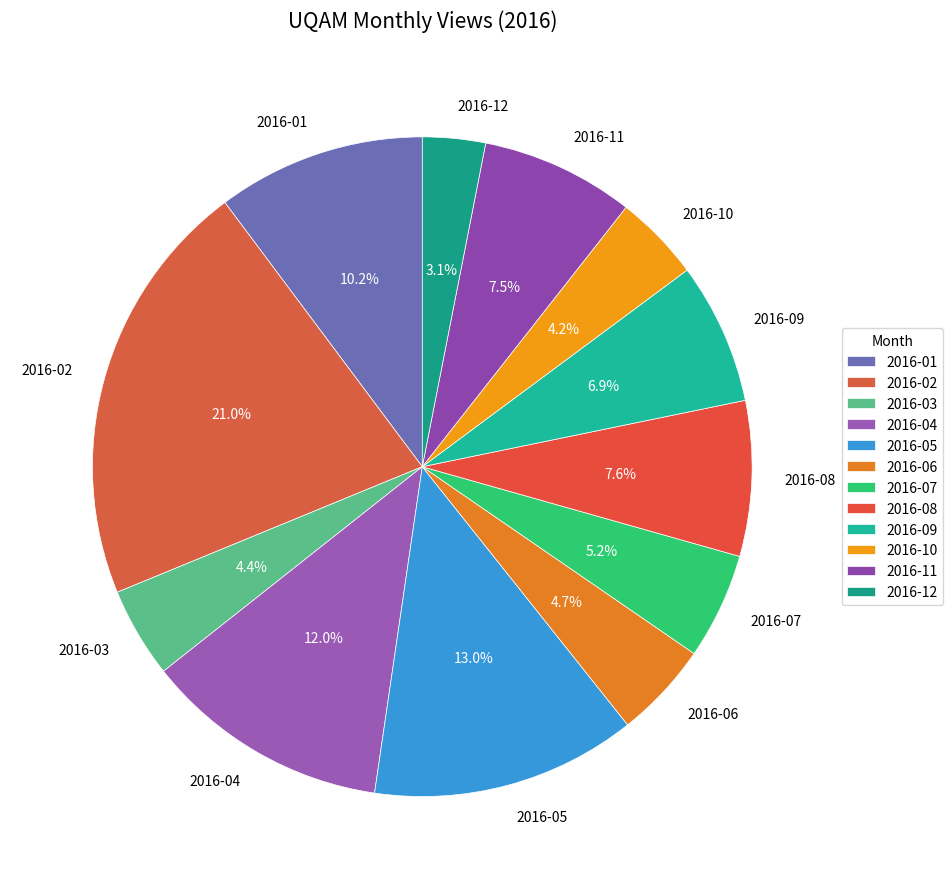

How many slices are in this pie chart?

12